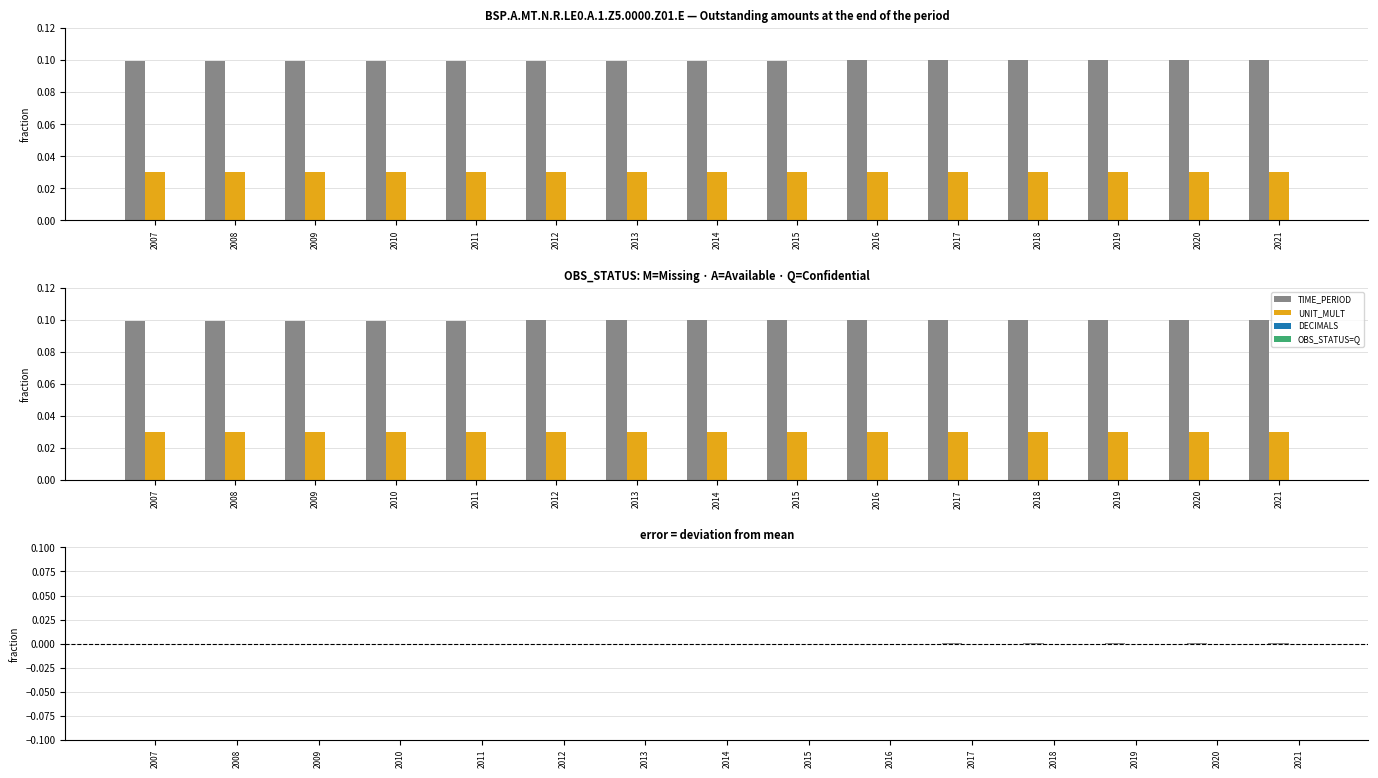

Rank the categories by DECIMALS value from highest to lowest.

2007, 2008, 2009, 2010, 2011, 2012, 2013, 2014, 2015, 2016, 2017, 2018, 2019, 2020, 2021